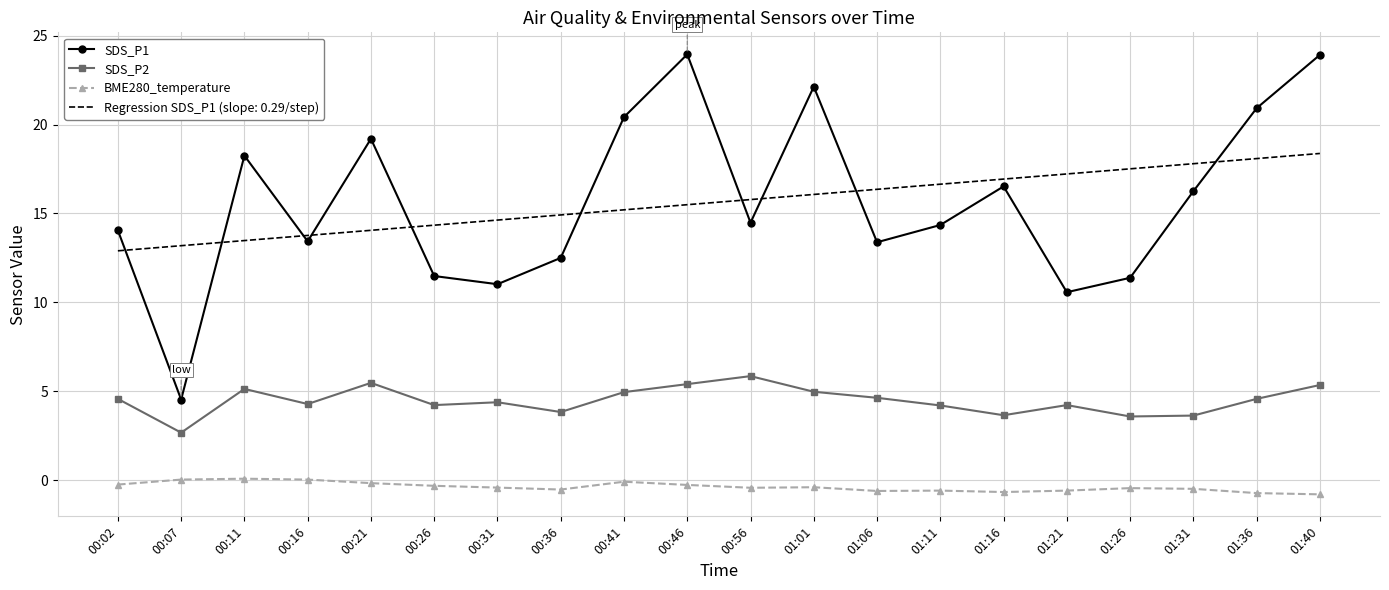

Which series has the widest spread of values?

SDS_P1